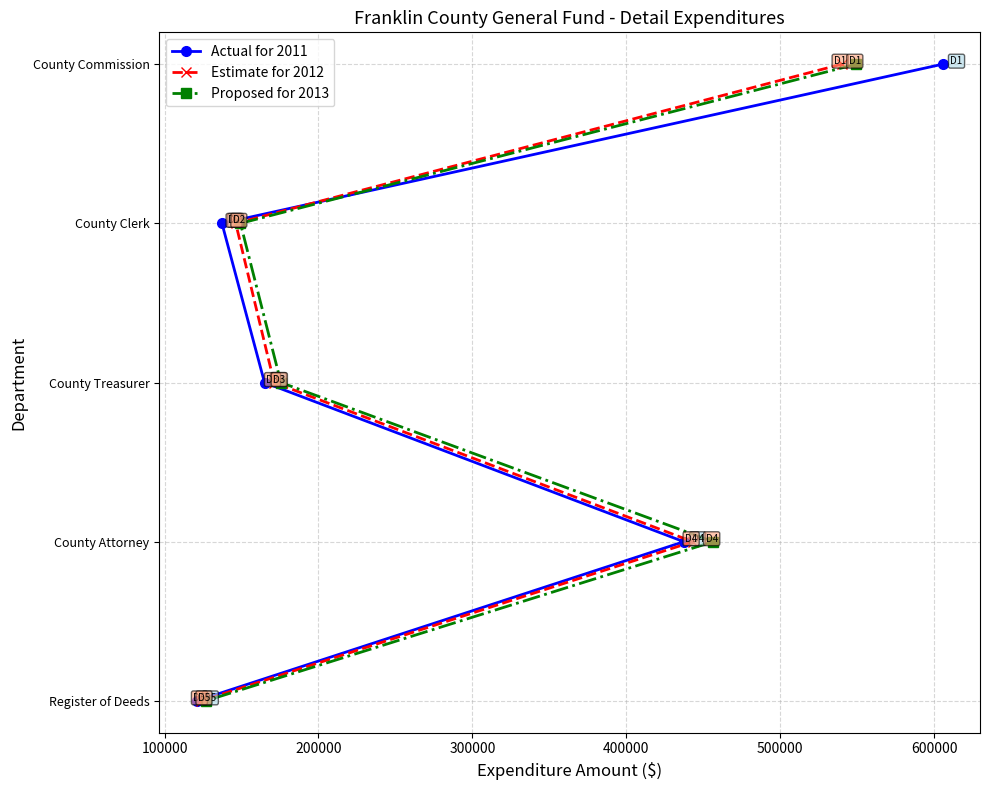

The value of Estimate for 2012 at 100000 is -0.0. True or false?

True